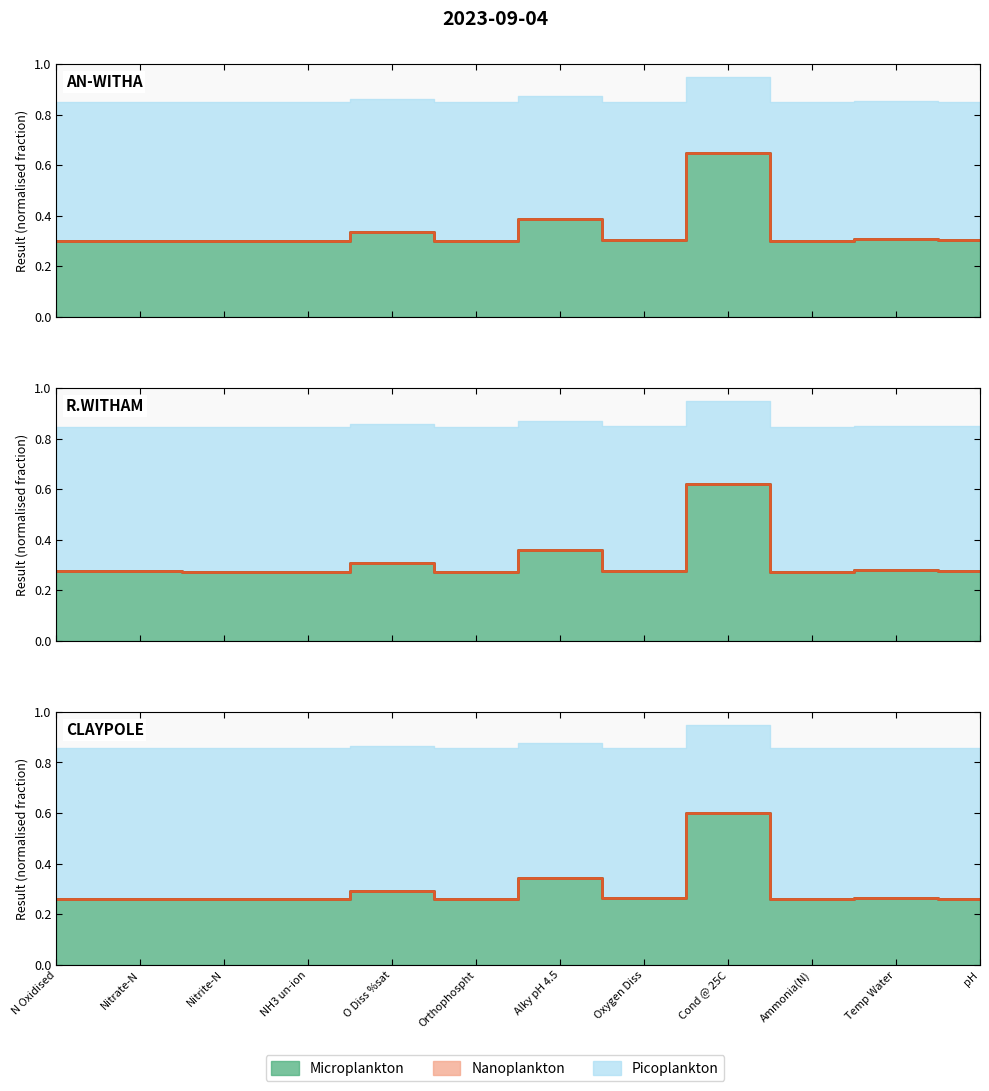

Is it true that Microplankton equals 0.3 at Nitrate-N?

True